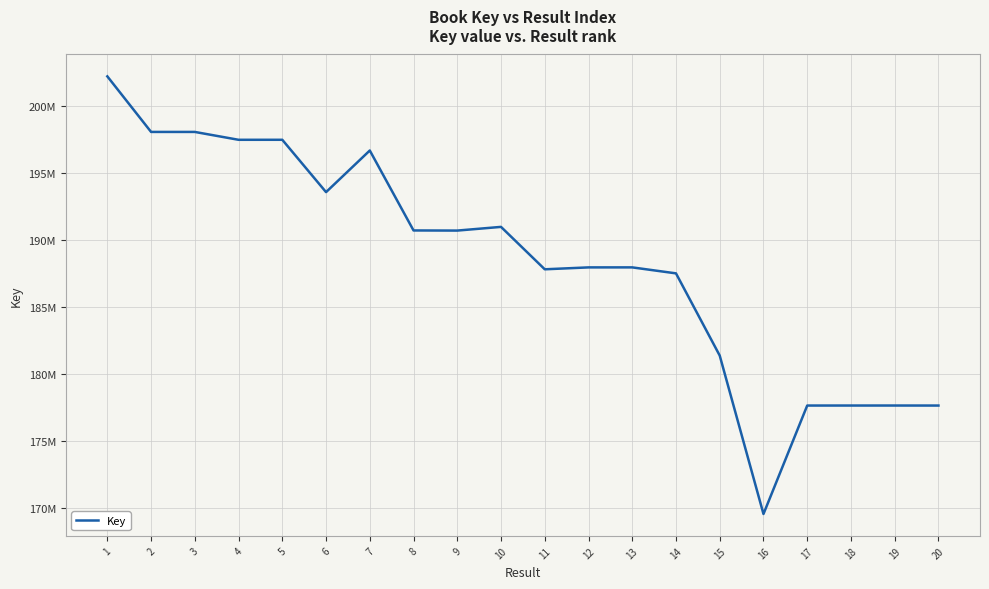

What is the value of the 3rd point from the left?

198088977